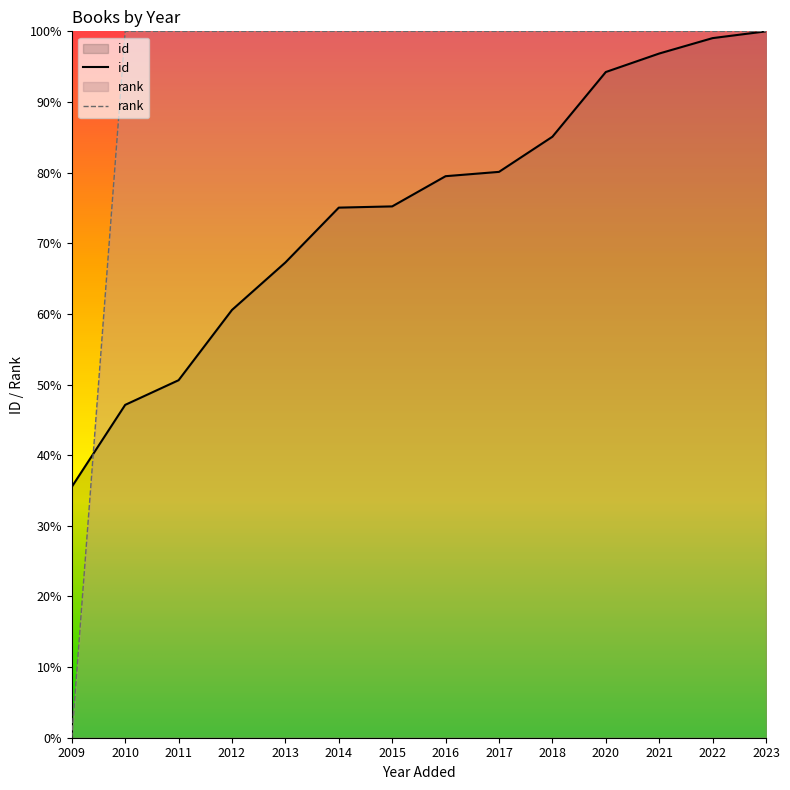

What are all the series names shown in the legend?

id, rank